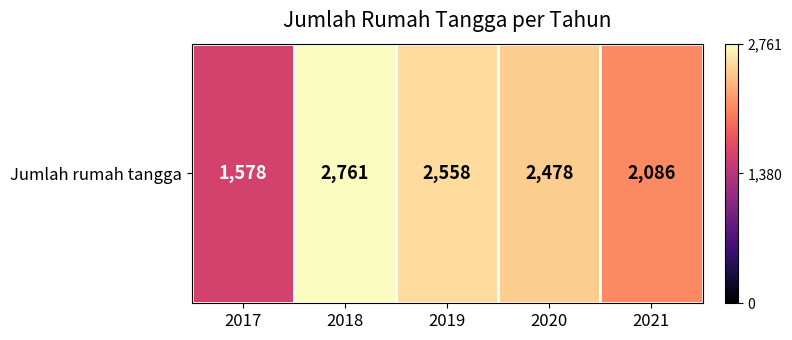

Rank the categories by value from lowest to highest.

2017, 2021, 2020, 2019, 2018